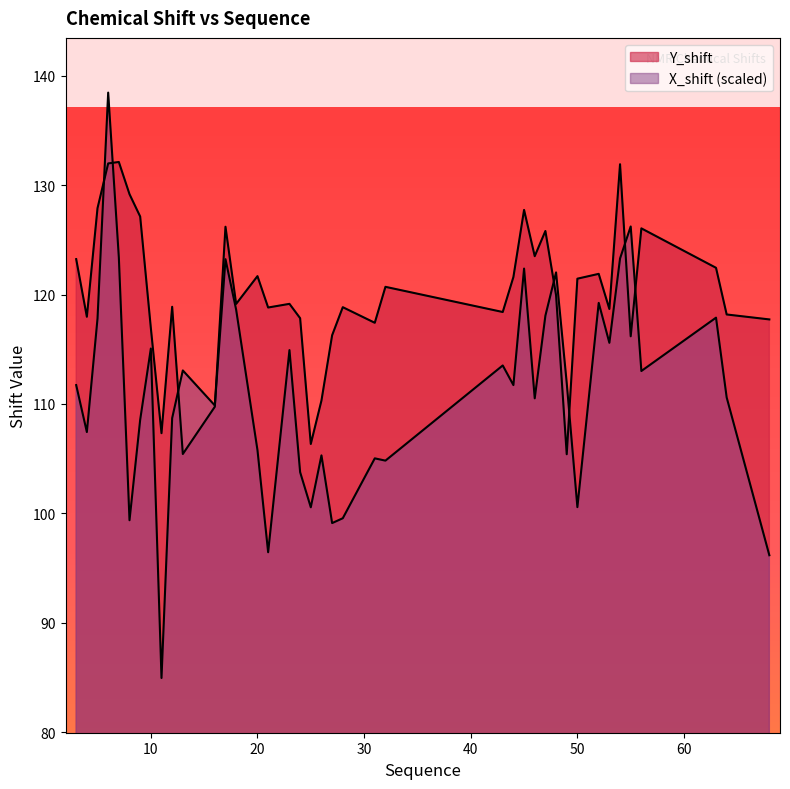

Reading left to right, list all the values displayed in this chart.

Y_shift: 123.2	118.0	127.9	132.0	132.1	129.2	127.1	116.9	107.3	118.9	105.4	109.7	126.2	119.1	121.7	118.8	119.1	117.8	106.3	110.3	116.3	118.8	117.4	120.7	118.4	121.6	127.7	123.5	125.8	119.9	105.4	121.4	121.9	118.7	131.9	116.2	126.0	122.4	118.2	117.7
X_shift: 111.7	107.4	117.8	138.5	123.4	99.4	108.5	115.1	85.0	108.7	113.1	109.9	123.2	118.6	105.8	96.4	114.9	103.8	100.6	105.3	99.1	99.6	105.0	104.8	113.5	111.7	122.4	110.5	118.1	122.0	111.9	100.6	119.2	115.6	123.3	126.2	113.0	117.9	110.6	96.2